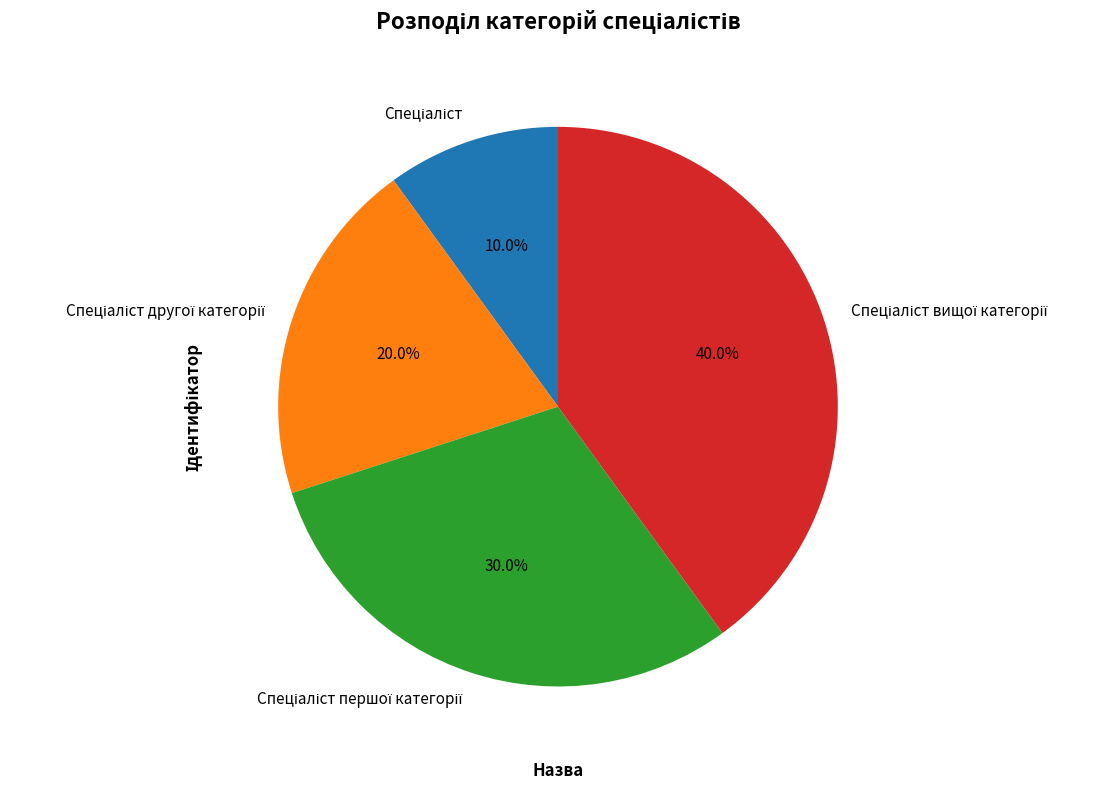

Is there a majority slice in this chart?

No